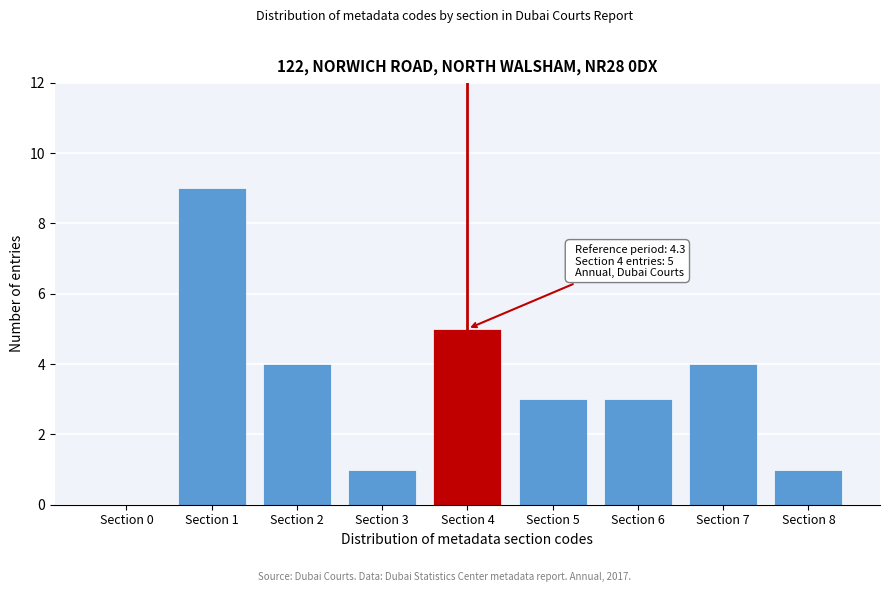

Reading left to right, list all the values displayed in this chart.

Section 0=0	Section 1=9	Section 2=4	Section 3=1	Section 4=5	Section 5=3	Section 6=3	Section 7=4	Section 8=1